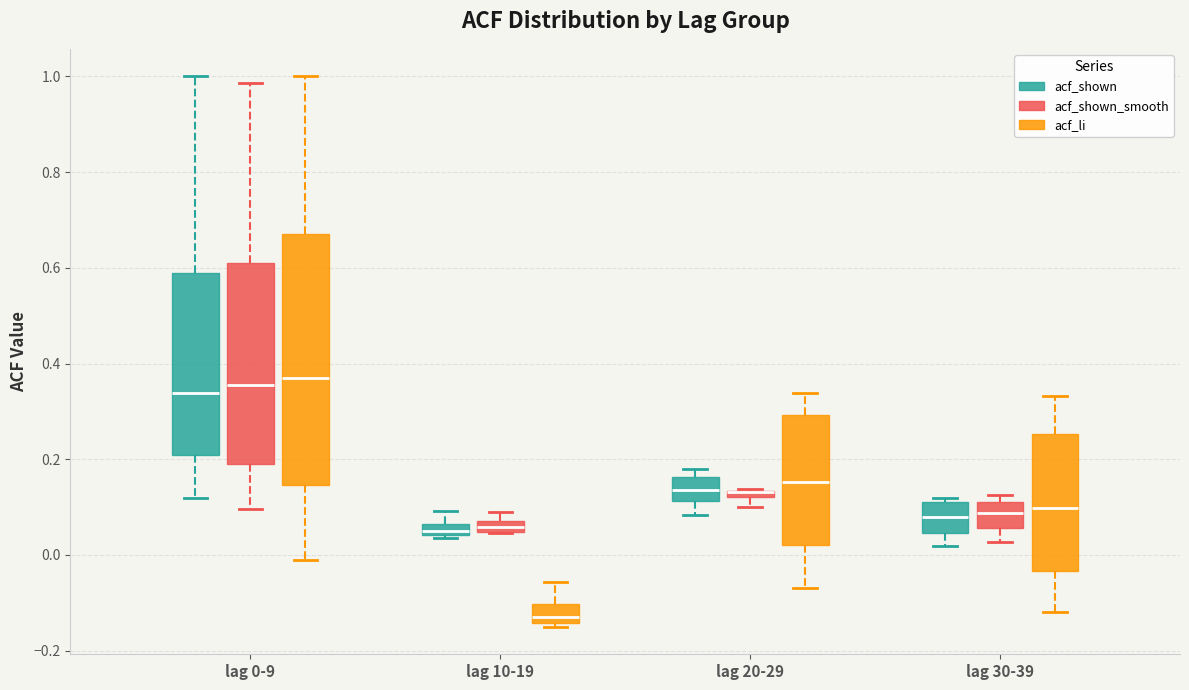

Where is the upper edge of the box for lag 30-39 (acf_shown) on the y-axis? The values are not printed on the chart, so give them approximately, as read against the axis.

0.12